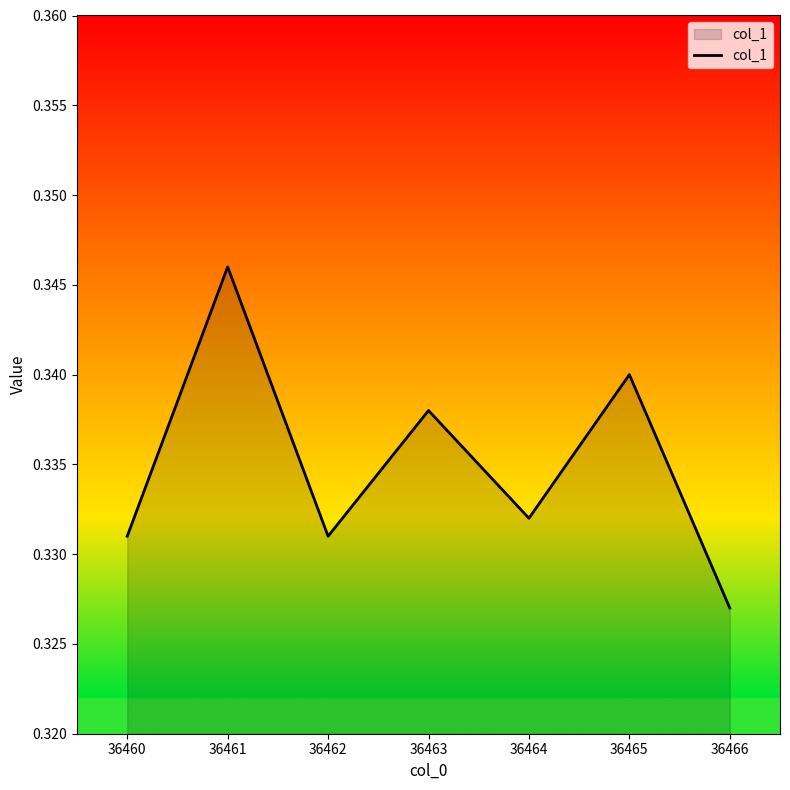

At which category does the data reach its first local valley?

36462